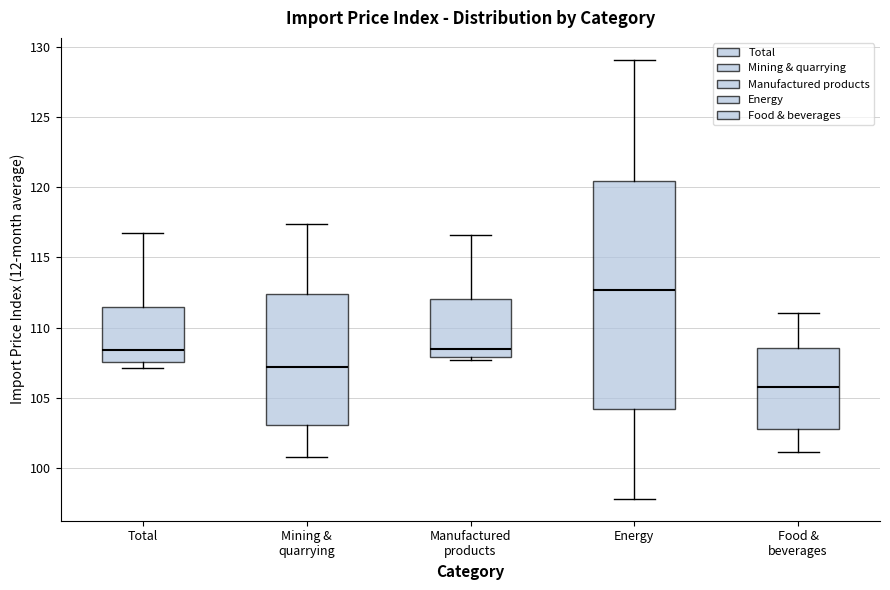

Which box's median line is the lowest?

Food & beverages